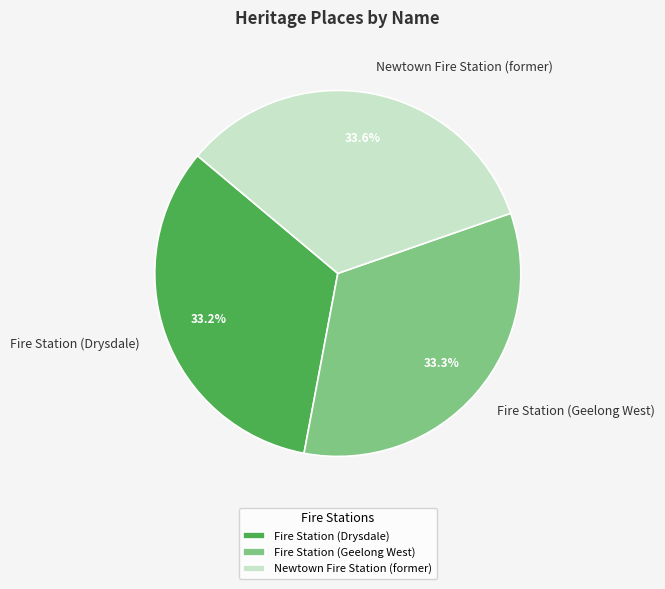

Is the sum of Fire Station (Geelong West) and Fire Station (Drysdale) greater than half?

Yes